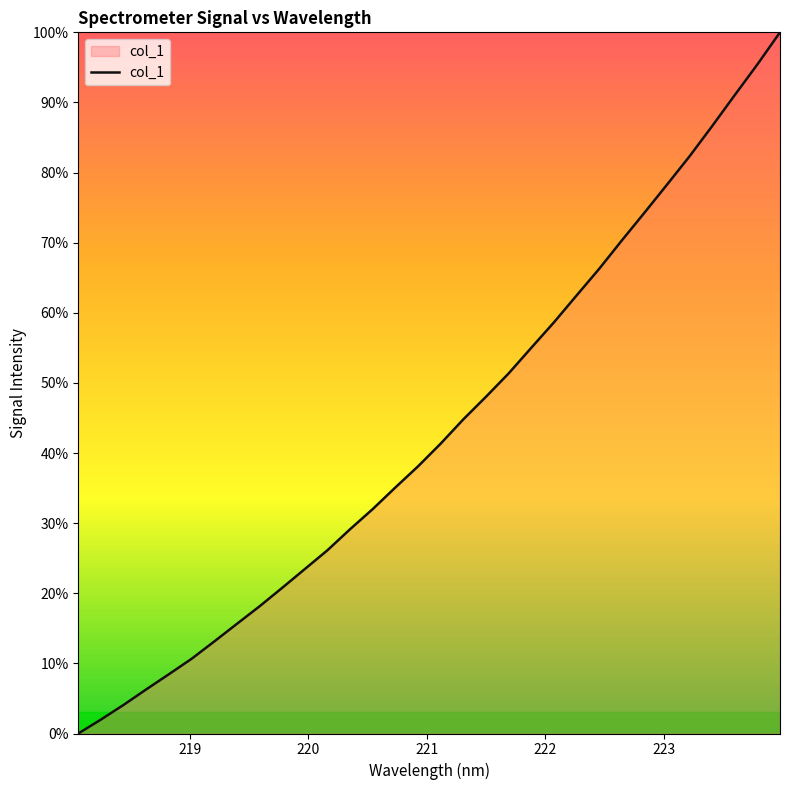

What is the greatest value displayed?

100.0